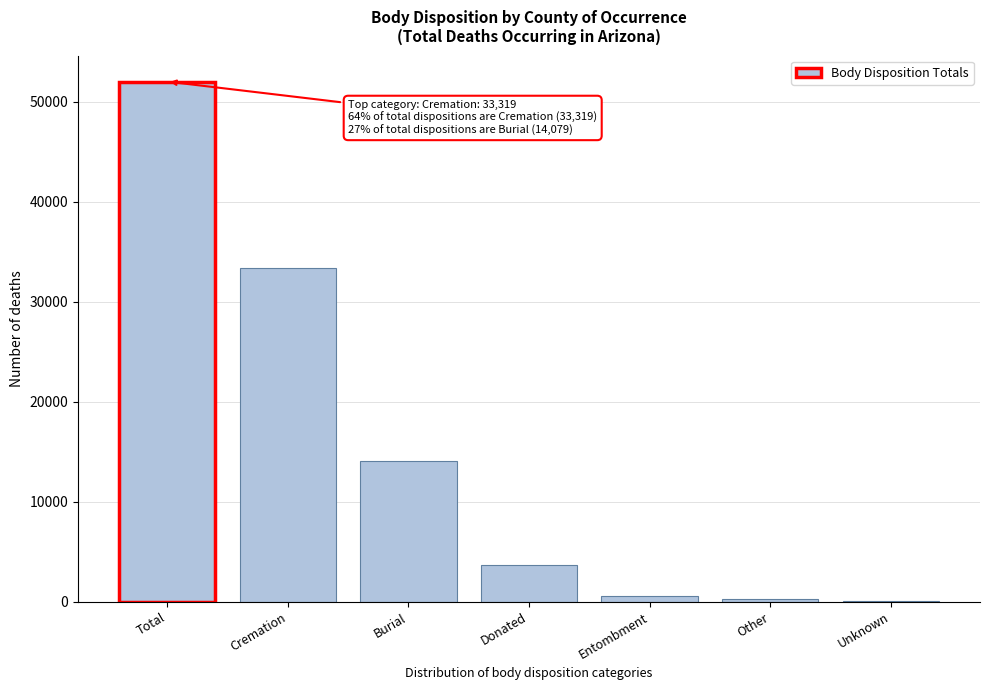

What is the sum of all values?

103995